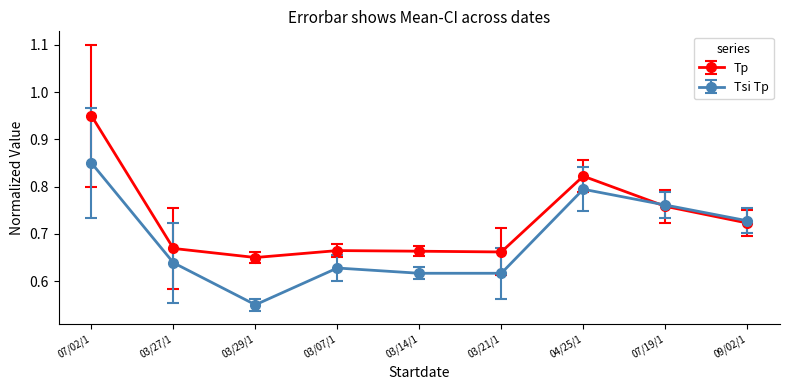

Which series changed the most between 03/27/1 and 09/02/1?

Tsi Tp